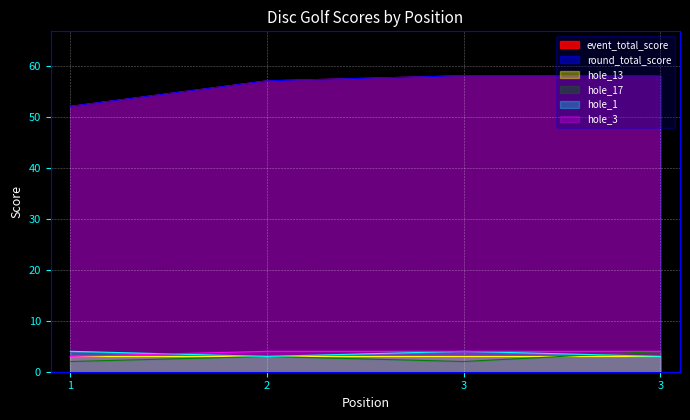

Does the chart display data point markers on the line(s)?

No